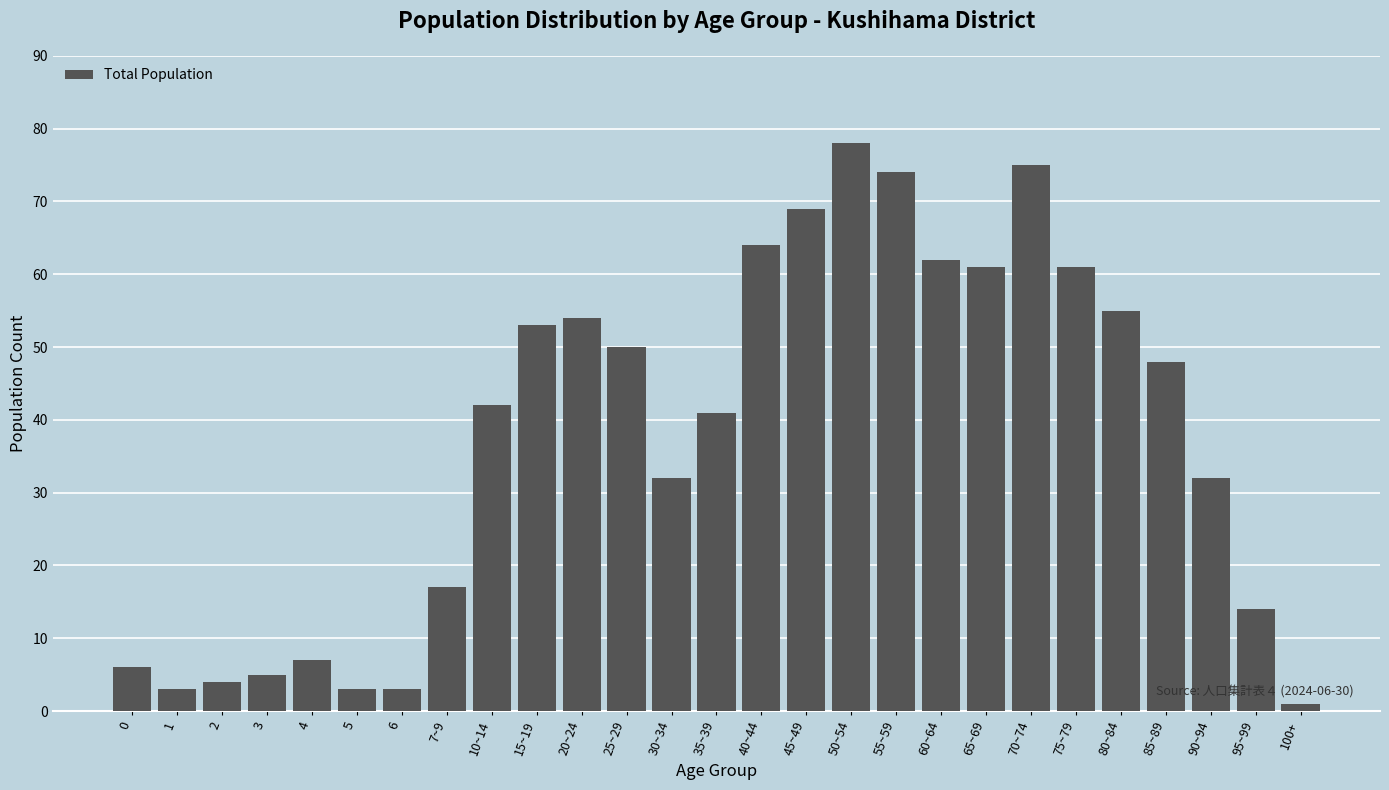

Reading left to right, list all the values displayed in this chart.

6	3	4	5	7	3	3	17	42	53	54	50	32	41	64	69	78	74	62	61	75	61	55	48	32	14	1